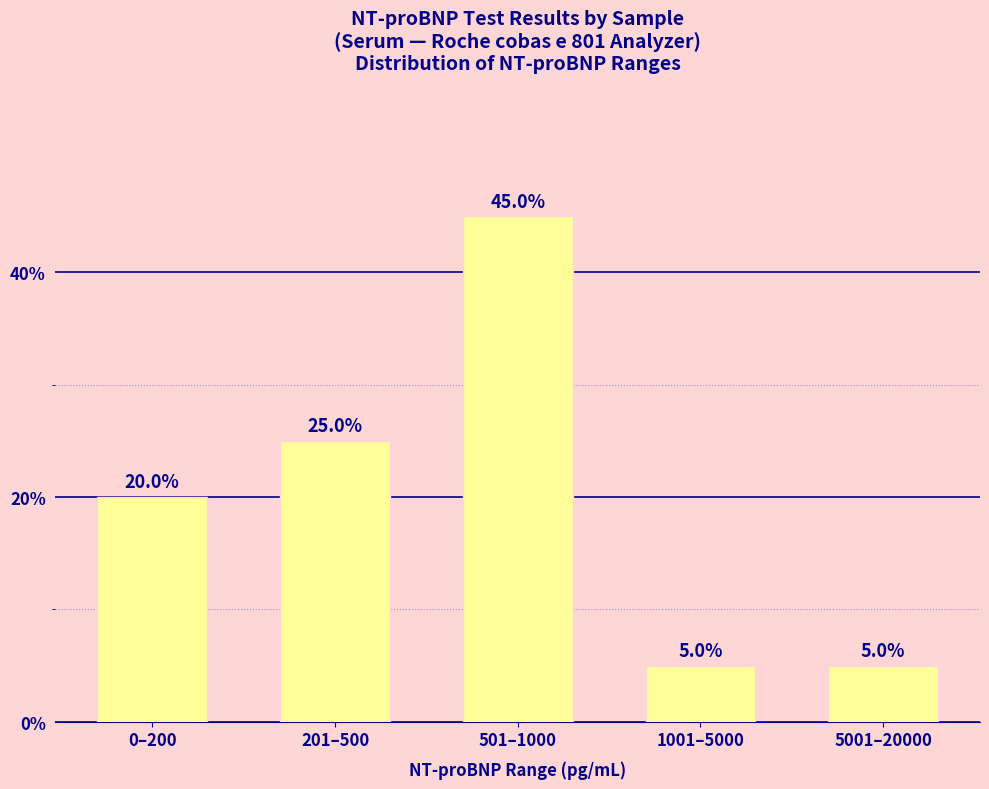

How many bars are there in total?

5